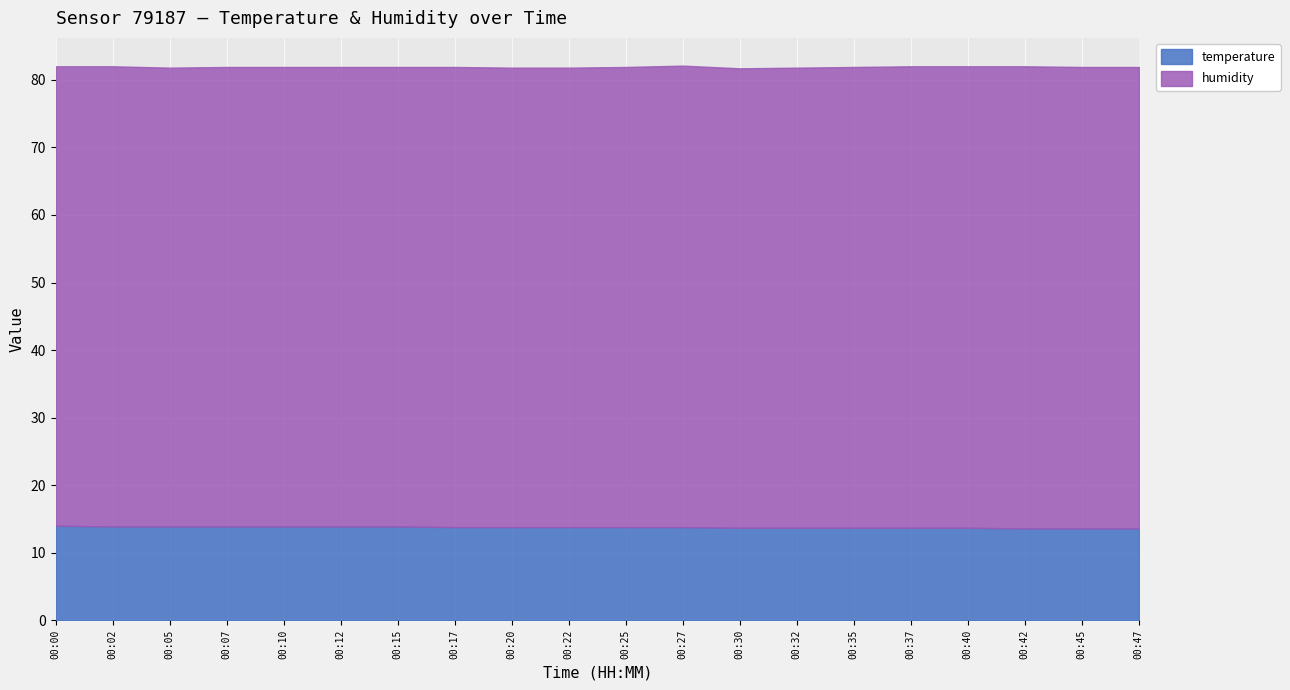

The value of temperature at 00:12 is 19.0. True or false?

False